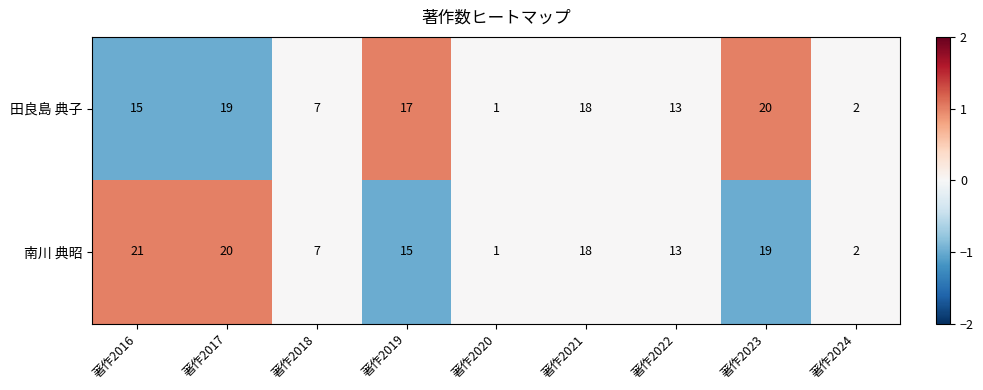

Is the value of 田良島 典子 at 著作2016 greater than the value of 南川 典昭 at 著作2016?

No